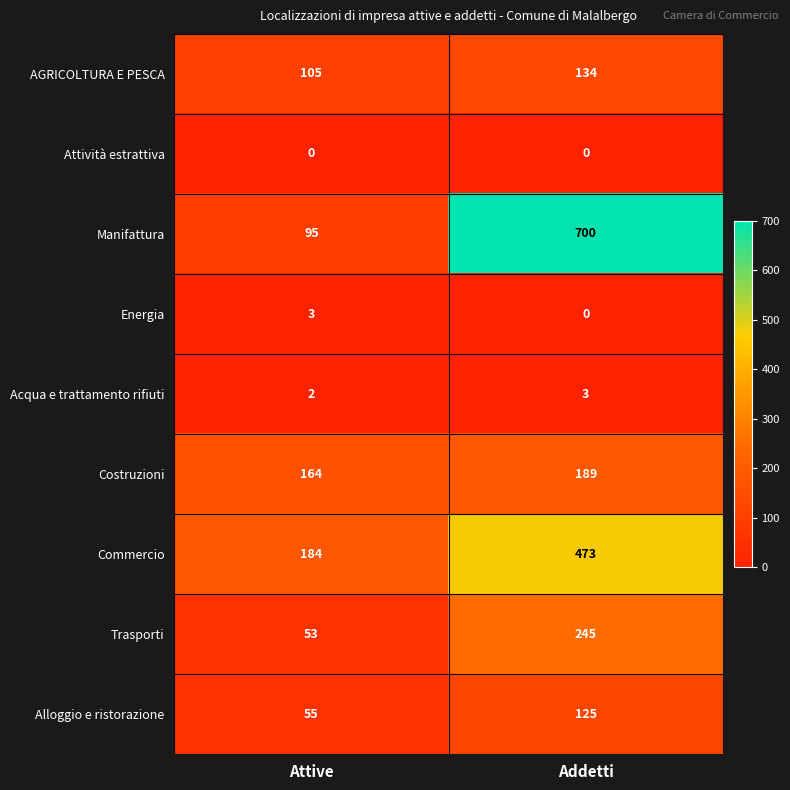

Which series changed the most between Attive and Addetti?

Manifattura